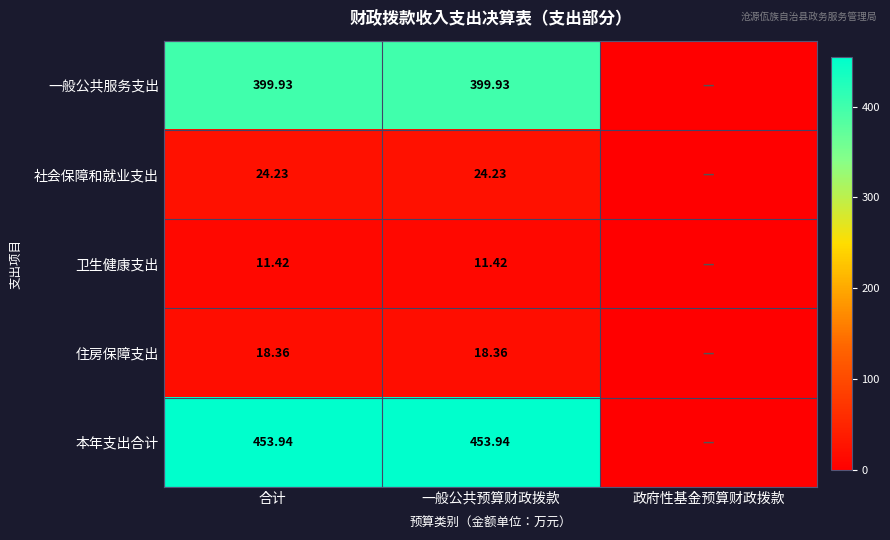

Rank the series by their maximum value, from highest to lowest.

本年支出合计, 一般公共服务支出, 社会保障和就业支出, 住房保障支出, 卫生健康支出